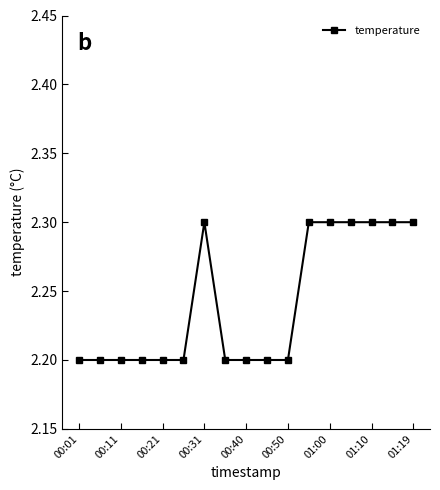

What is the difference between the maximum and minimum values?

0.1